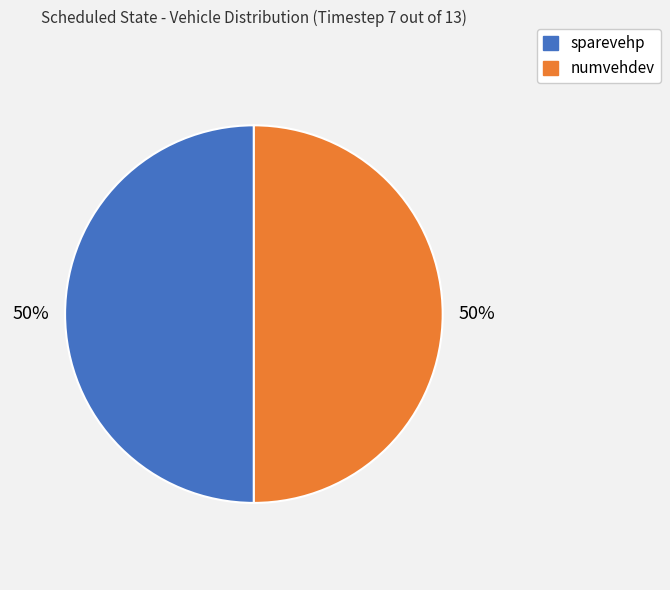

To the nearest percent, what is the average slice percentage?

50%